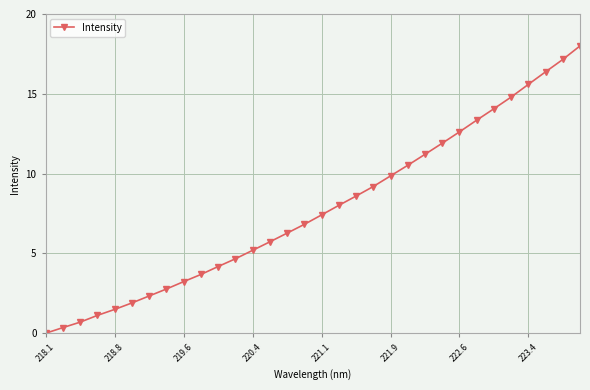

How many lines are shown in the chart?

1